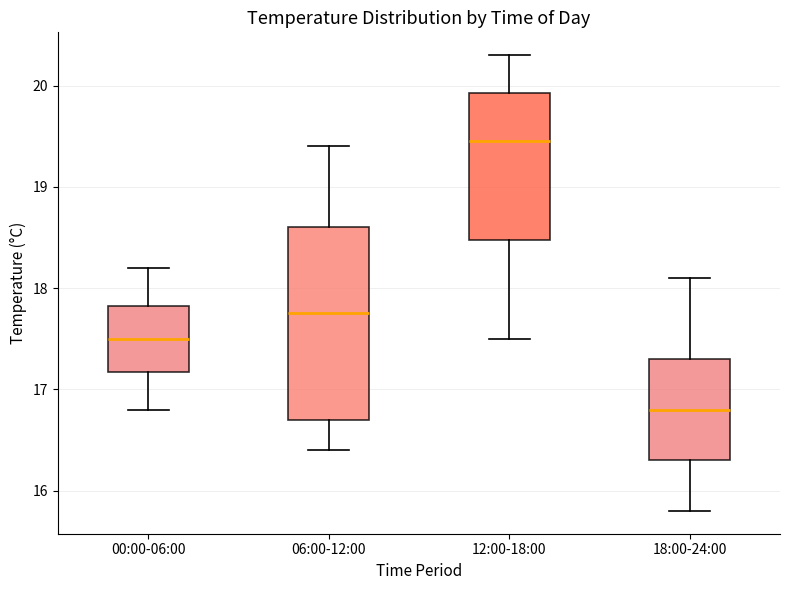

Where does the median line of the box for 12:00-18:00 sit on the y-axis? The values are not printed on the chart, so give them approximately, as read against the axis.

19.5